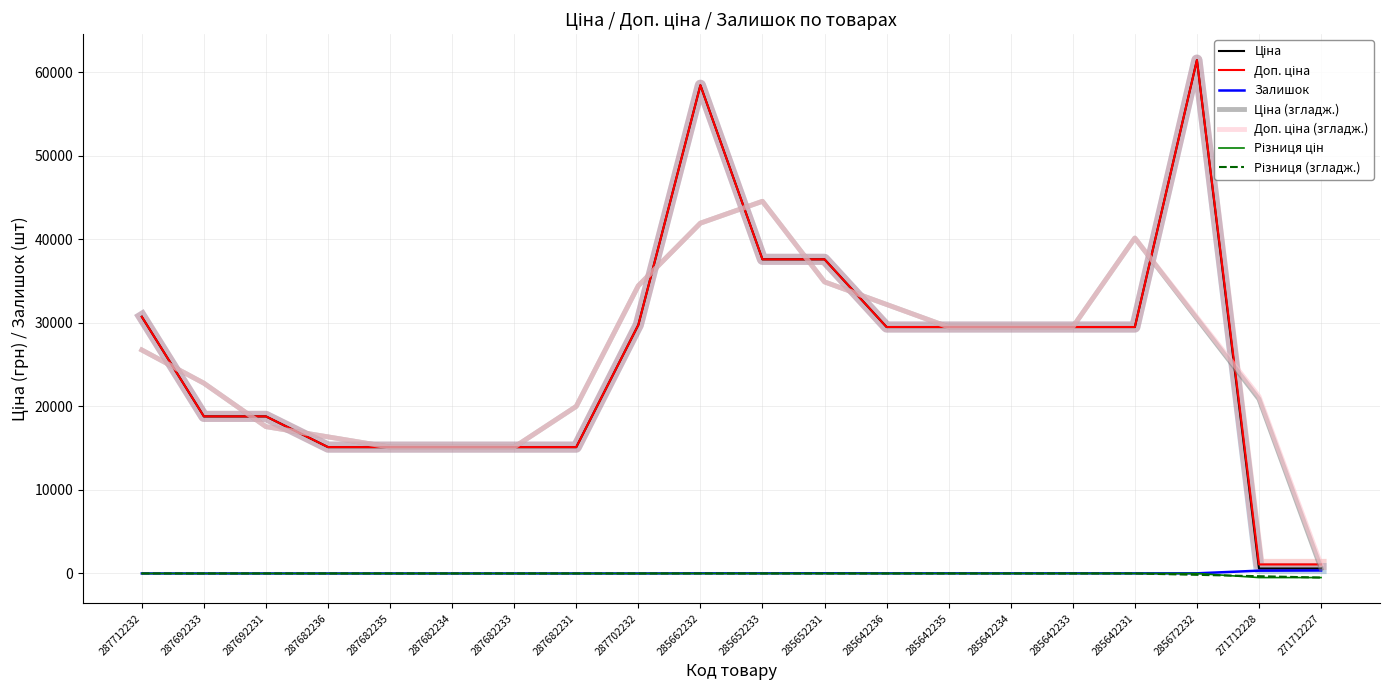

What is the total value across all series at 285652231?

75210.2